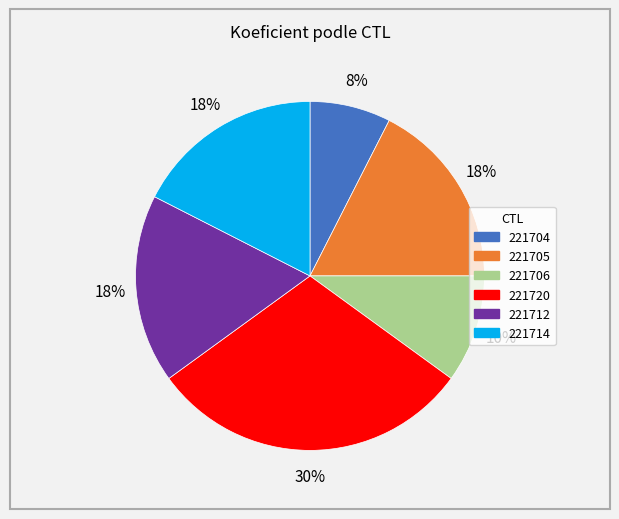

Count the number of slices in the pie.

6